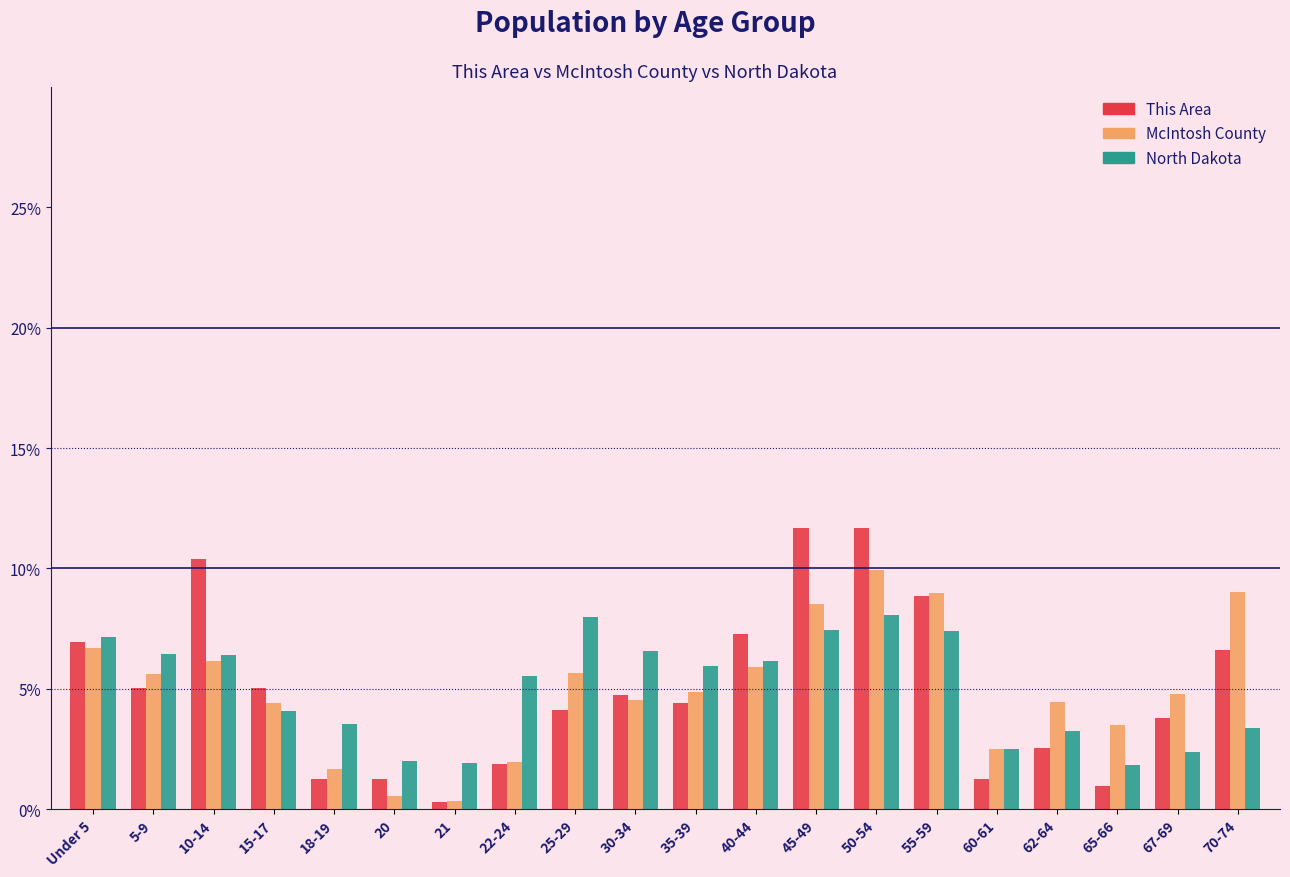

Which series has the widest spread of values?

This Area